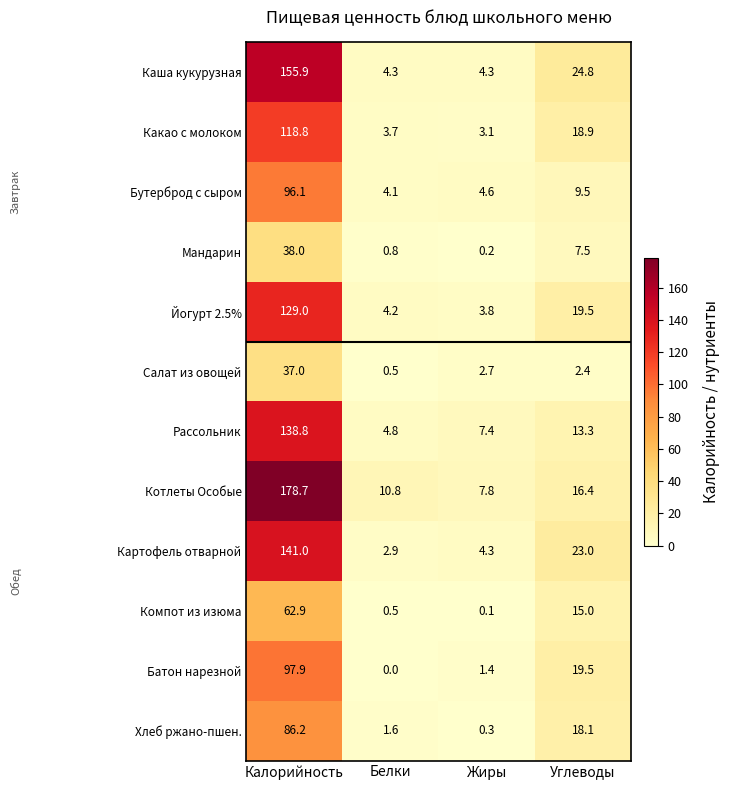

What is the average value of the Батон нарезной series?

29.7